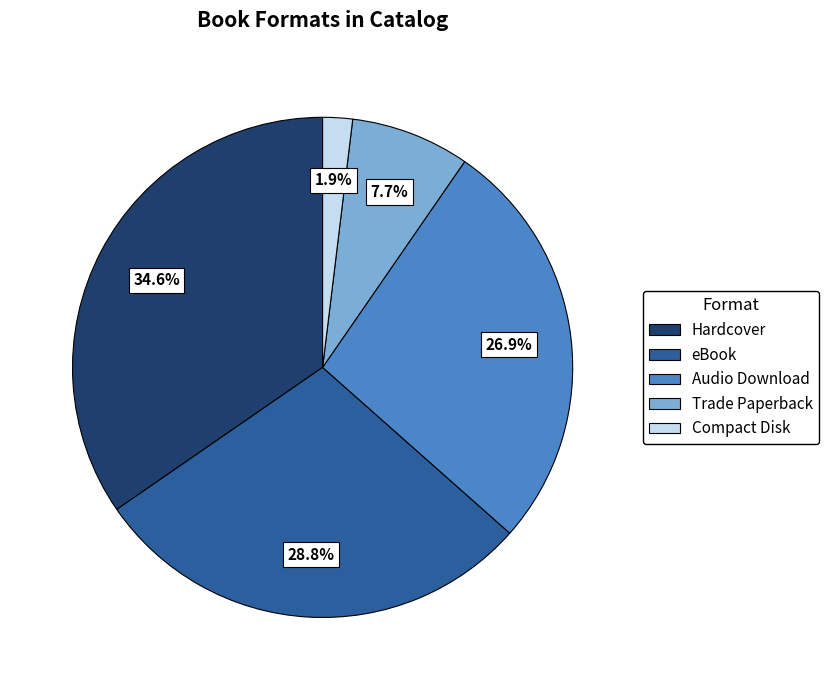

Rank the categories by value from highest to lowest.

Hardcover, eBook, Audio Download, Trade Paperback, Compact Disk